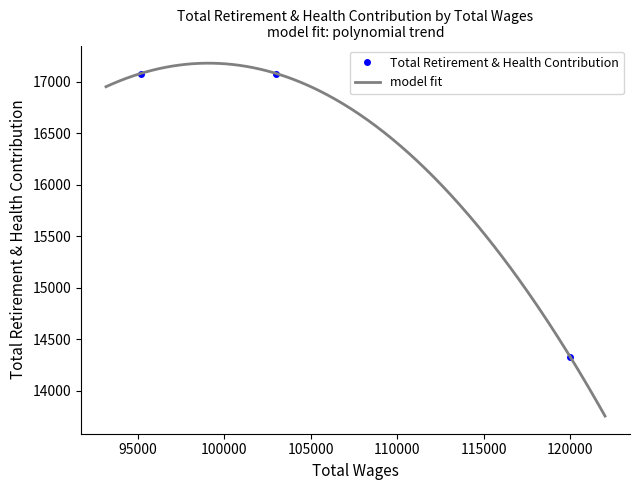

Count the number of data series in this chart.

1